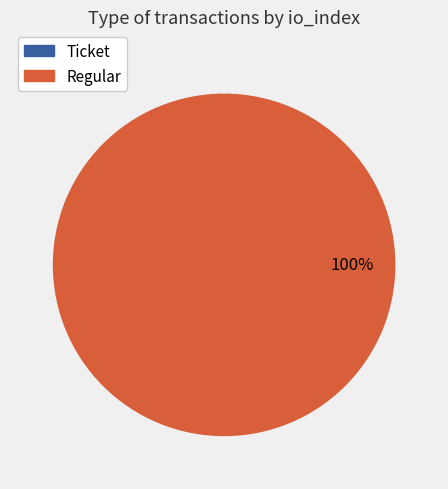

Is it true that Regular is 100% of the pie?

True